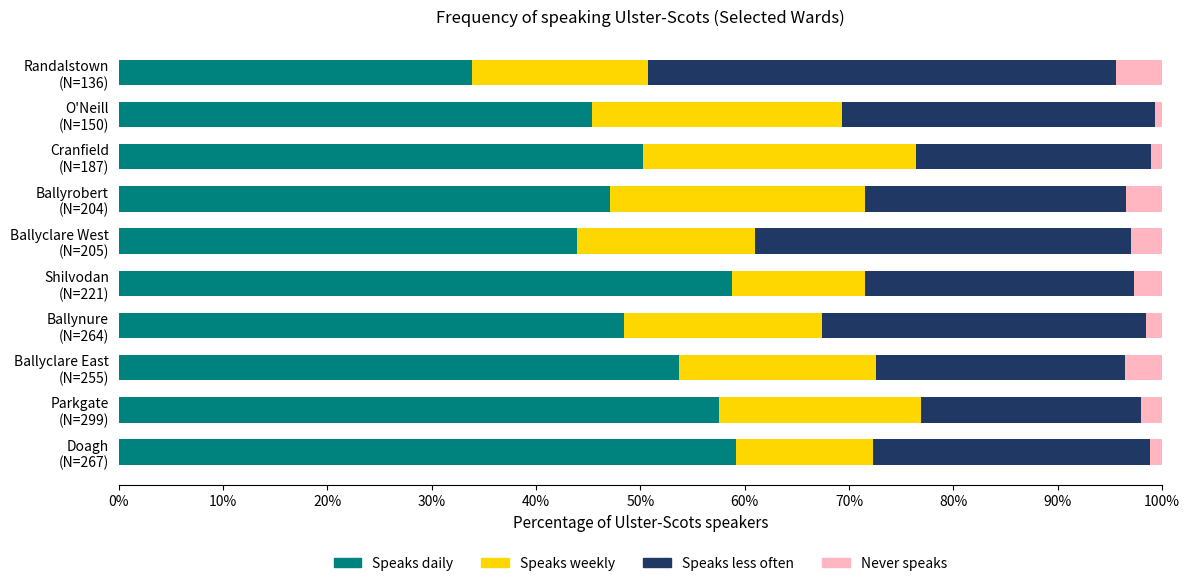

What is the maximum value for Speaks daily?

59.2